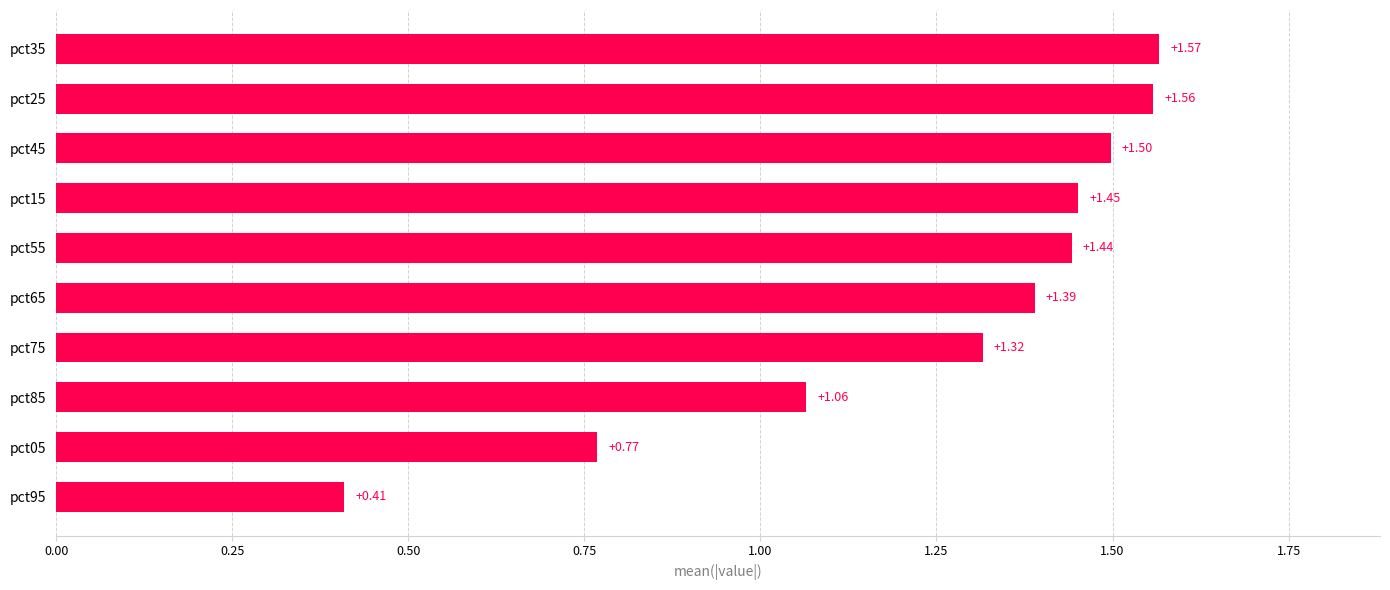

Count the number of data series in this chart.

1